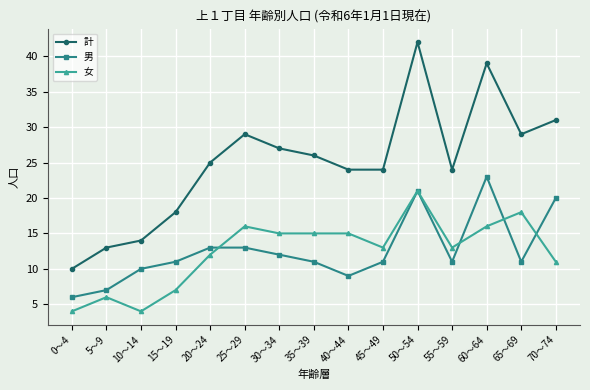

The 女 series shows 7 at 15～19. True or false?

True